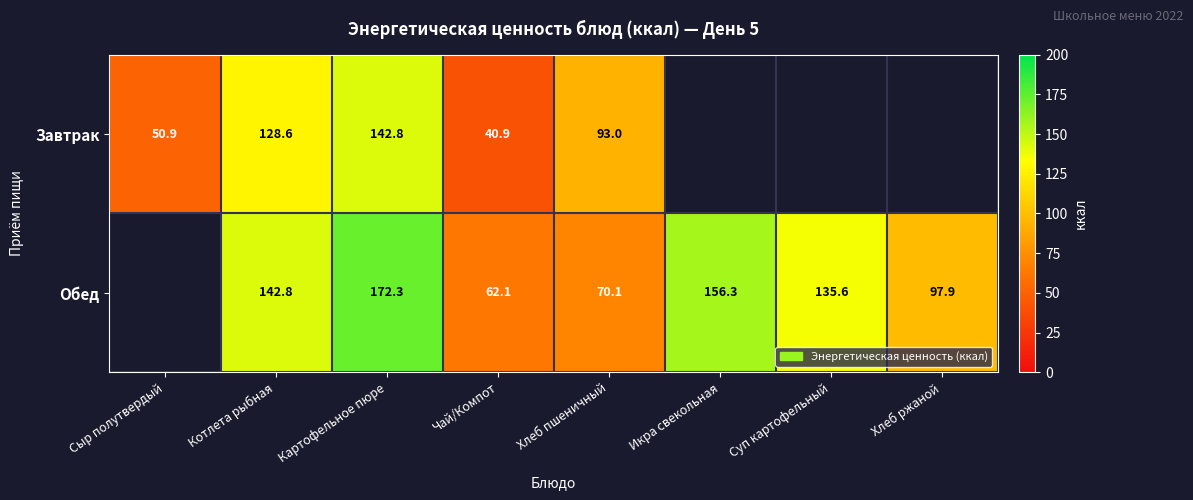

True or false: Завтрак has a value of 142.8 at Картофельное пюре.

True